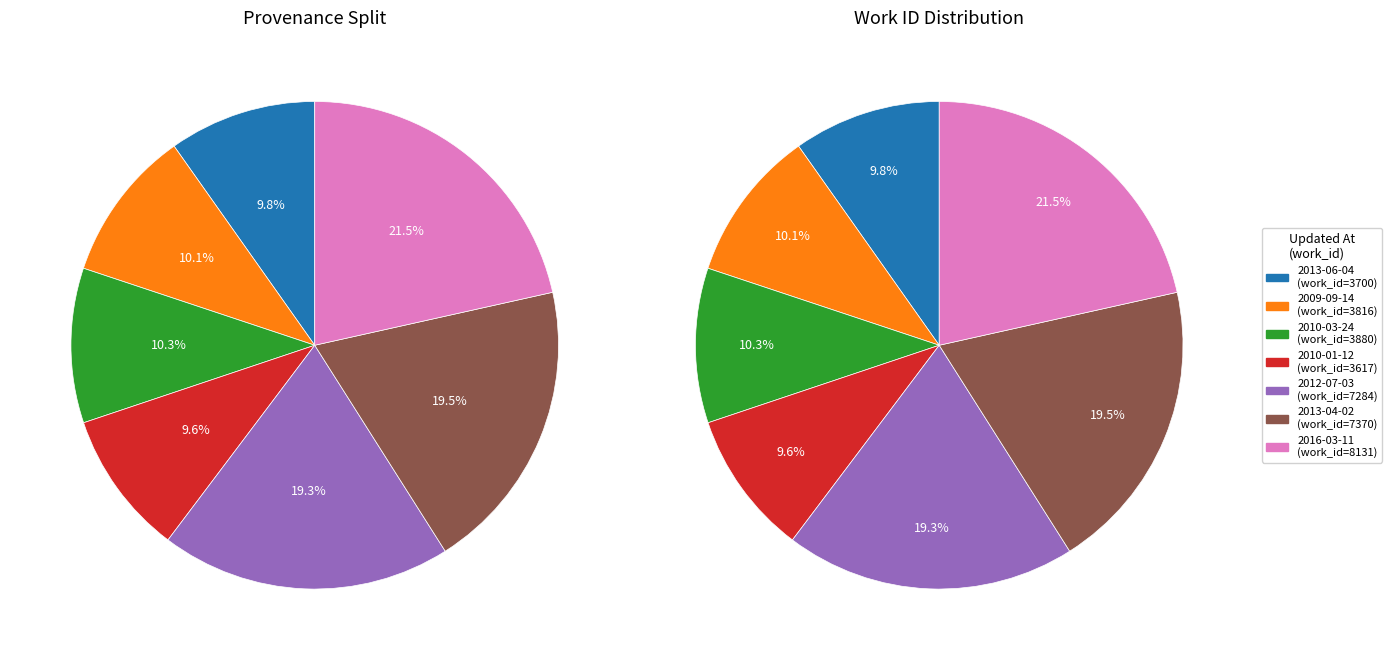

Between 2013-04-02 and 2013-06-04, which is larger?

2013-04-02